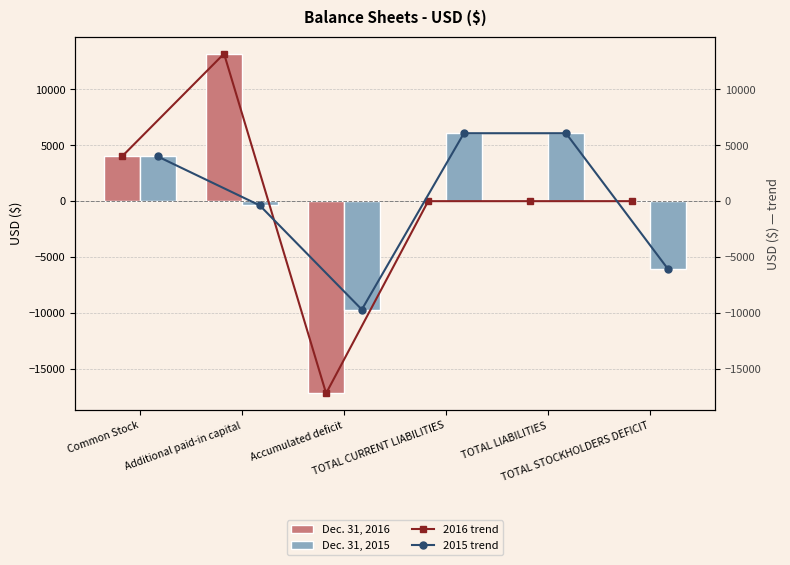

What is the spread (max minus min) of values at TOTAL CURRENT LIABILITIES?

6080